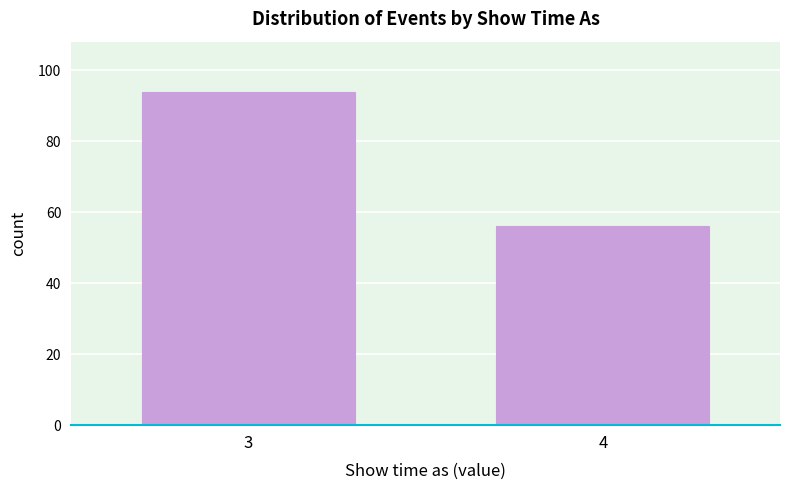

Reading left to right, list all the values displayed in this chart.

94	56